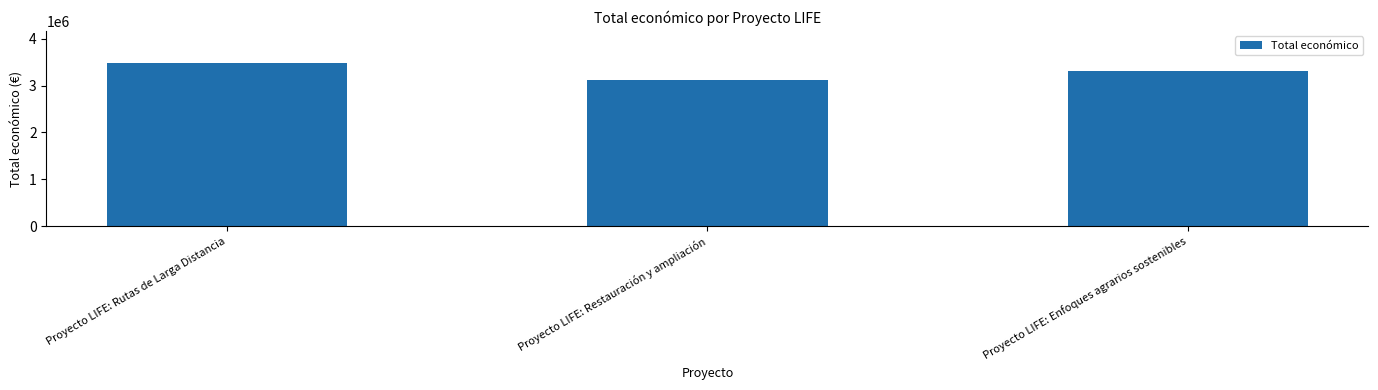

The chart shows a value of 3472215 at Proyecto LIFE: Rutas de Larga Distancia. True or false?

True